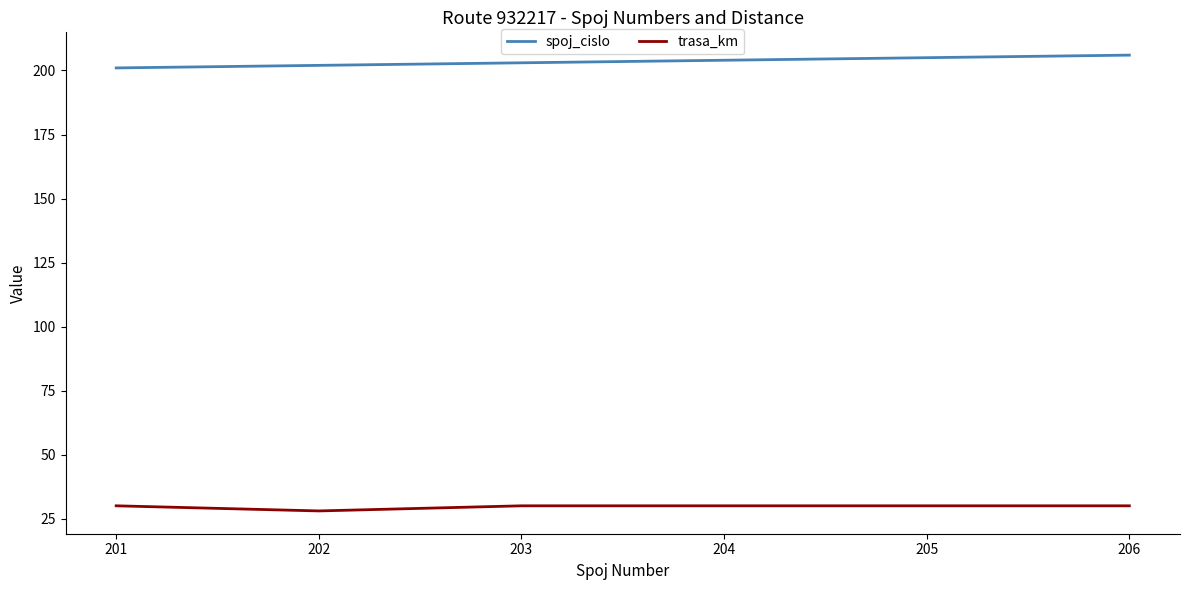

Does the chart have visible grid lines?

No